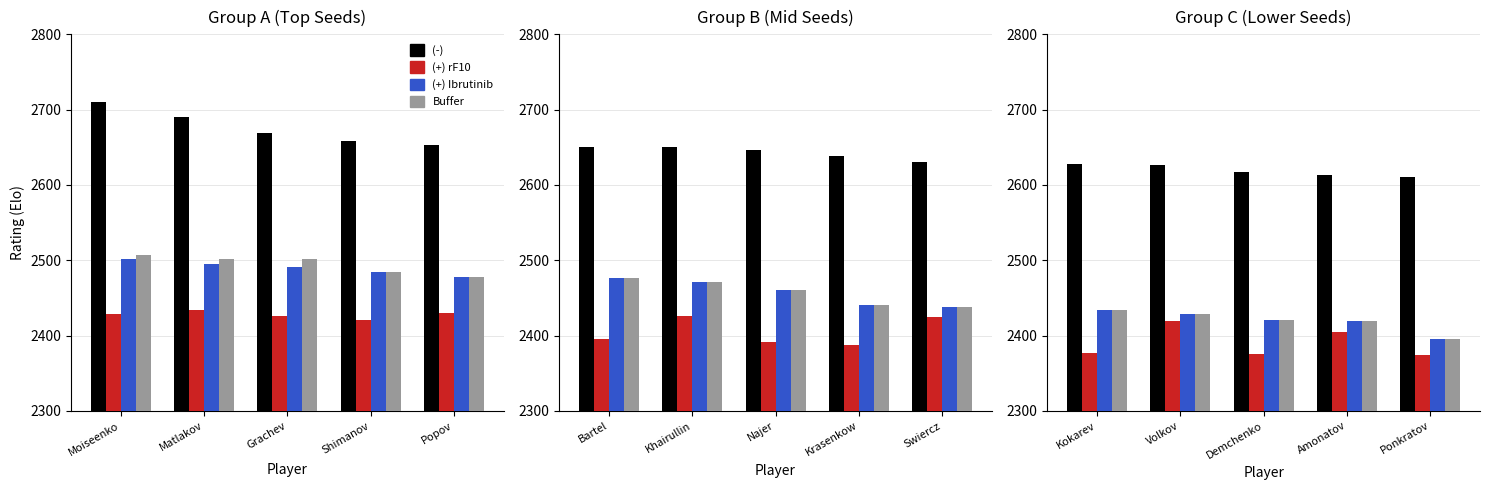

Are the bars horizontal?

No